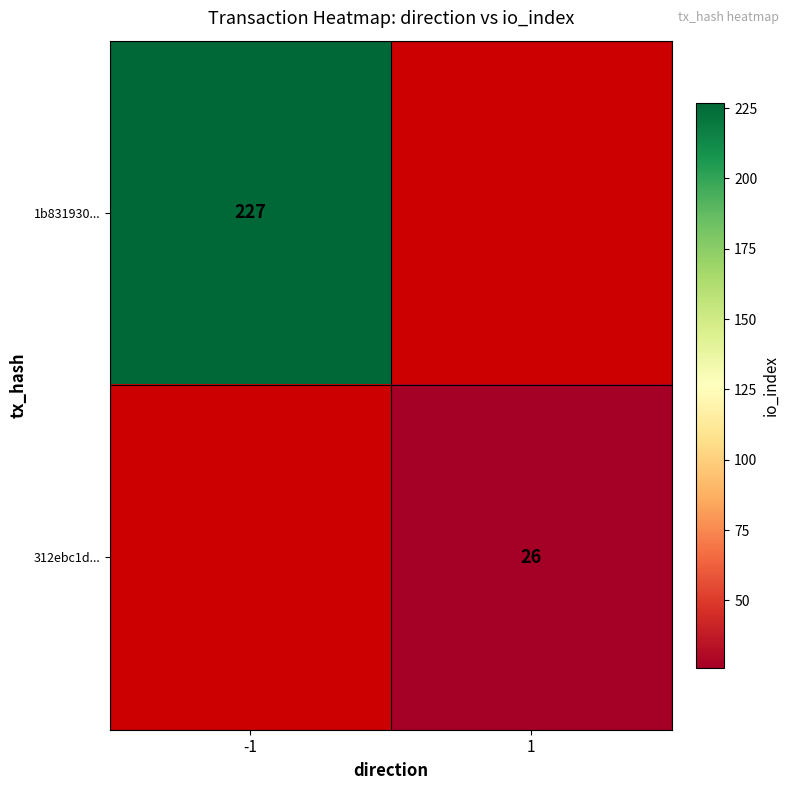

The value of 1b831930... at -1 is 227.0. True or false?

True